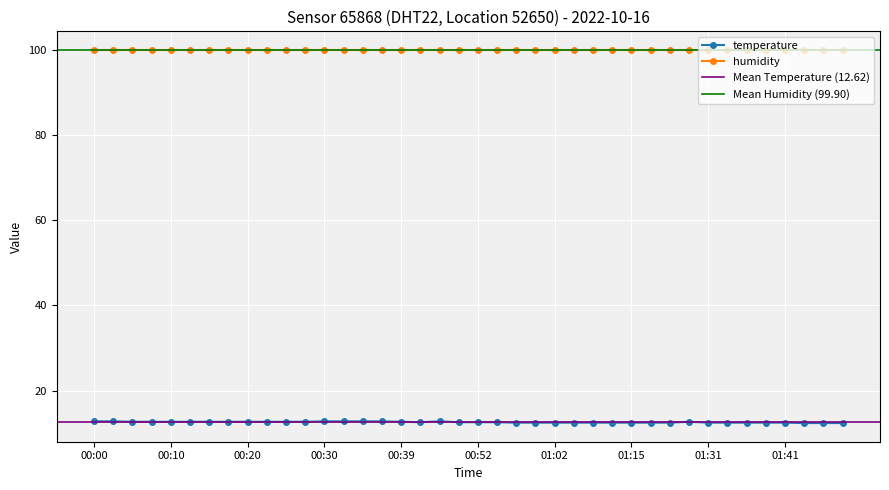

What is the sum of the values at 01:15 and 00:34?

25.3